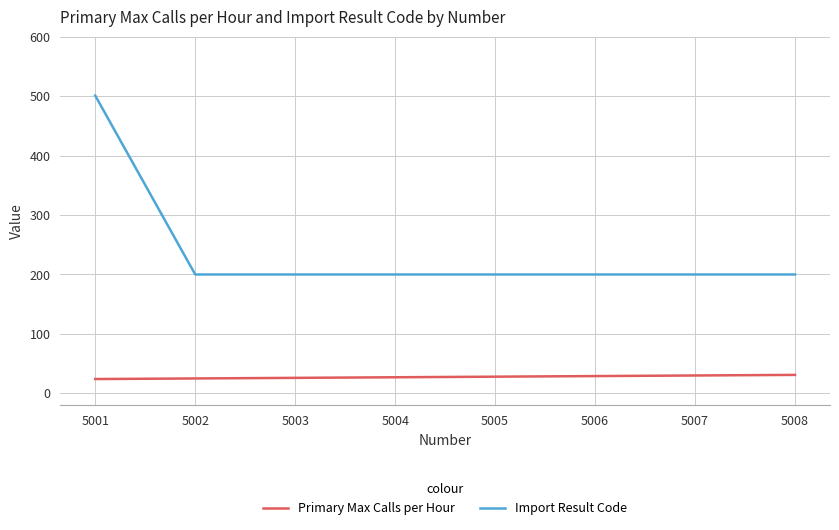

What is the maximum value for Primary Max Calls per Hour?

31